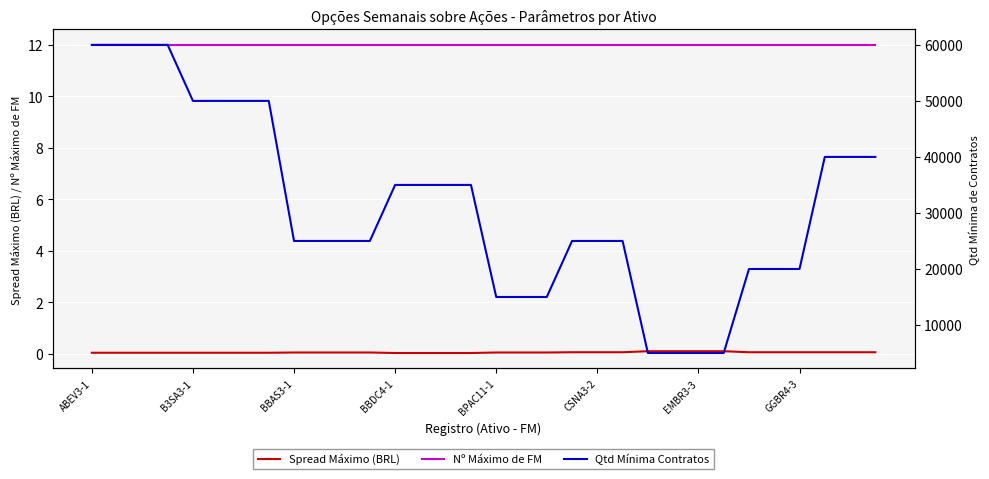

What is the lowest value of the Nº Máximo de FM series?

12.0